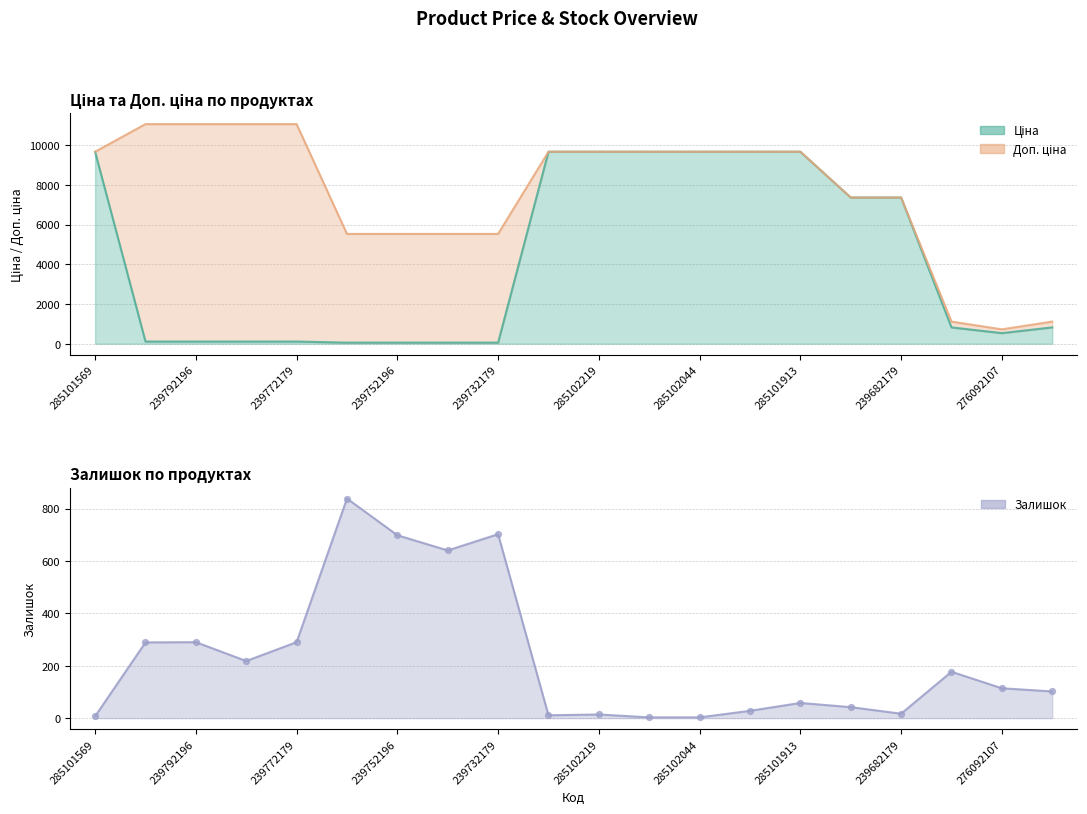

Which series reaches the minimum Y coordinate?

Залишок